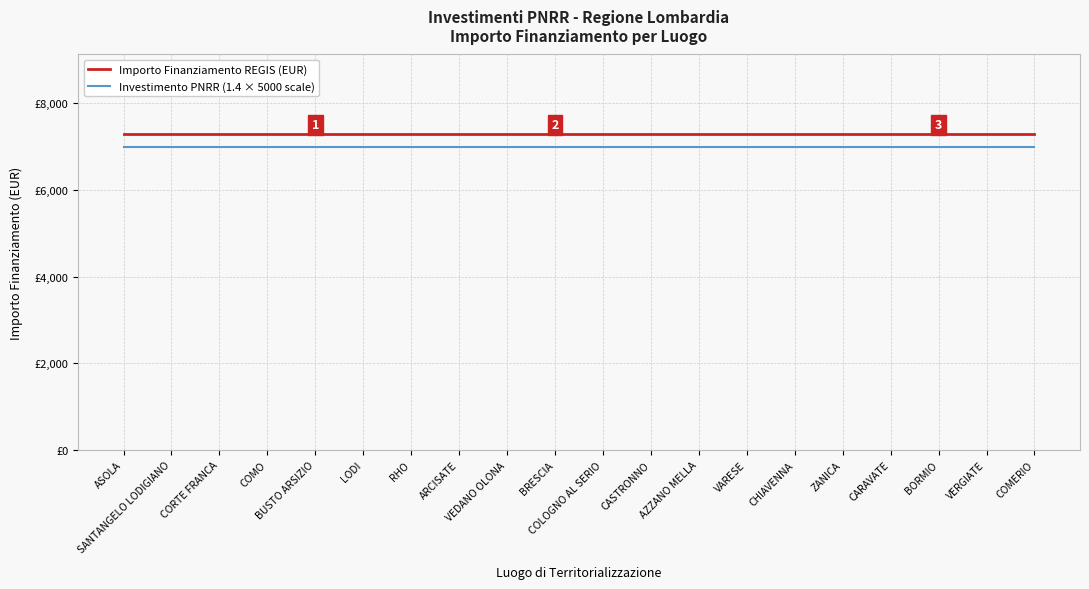

What is the average value of the Importo Finanziamento REGIS (EUR) series?

7301